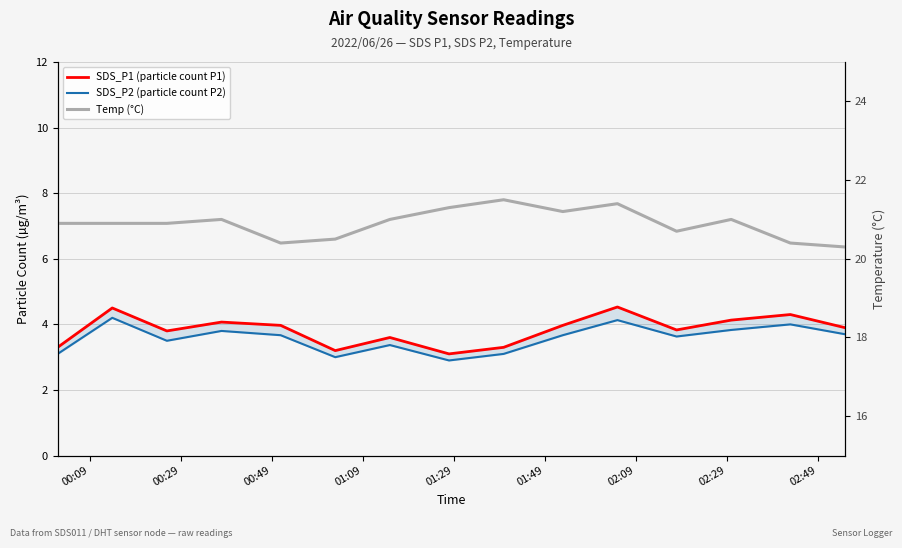

Rank the series by their maximum value, from lowest to highest.

SDS_P2 (particle count P2), SDS_P1 (particle count P1), Temp (°C)